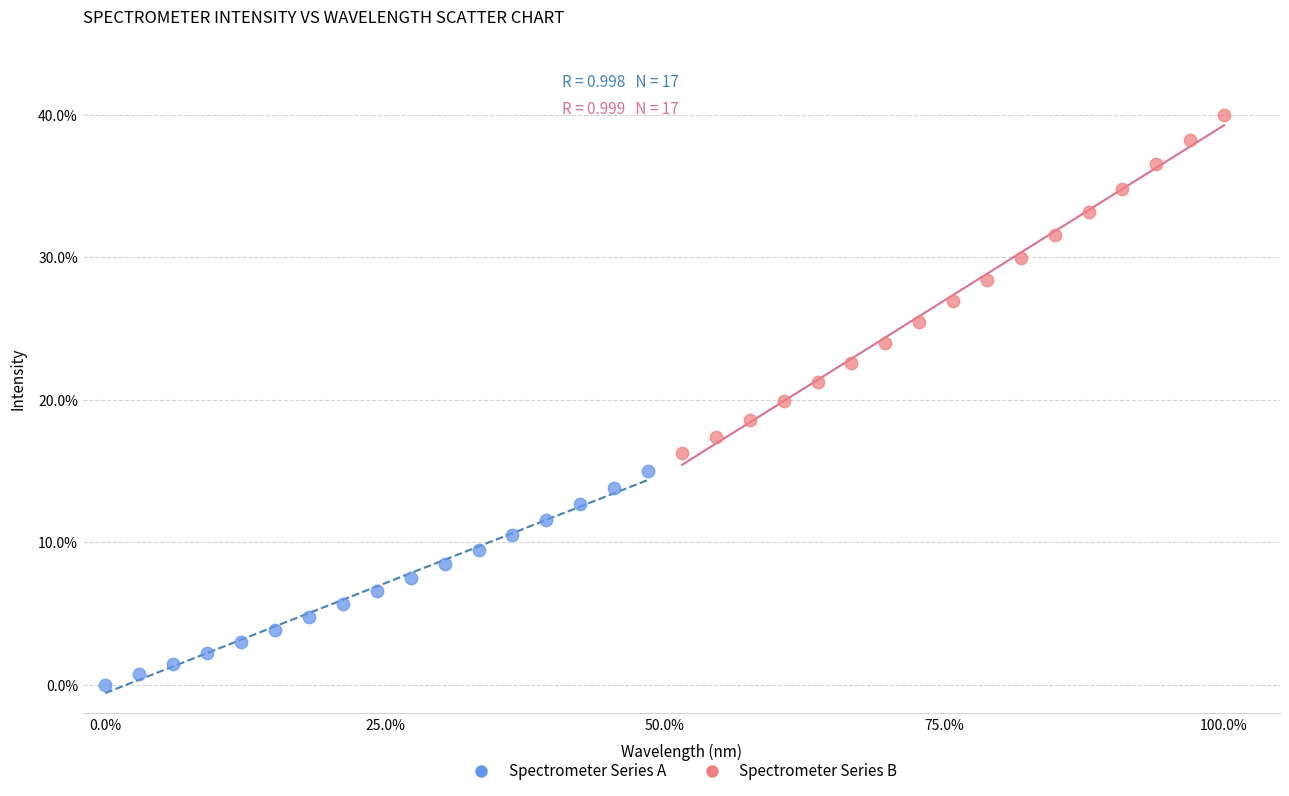

What are all the series names shown in the legend?

Spectrometer Series A, Spectrometer Series B